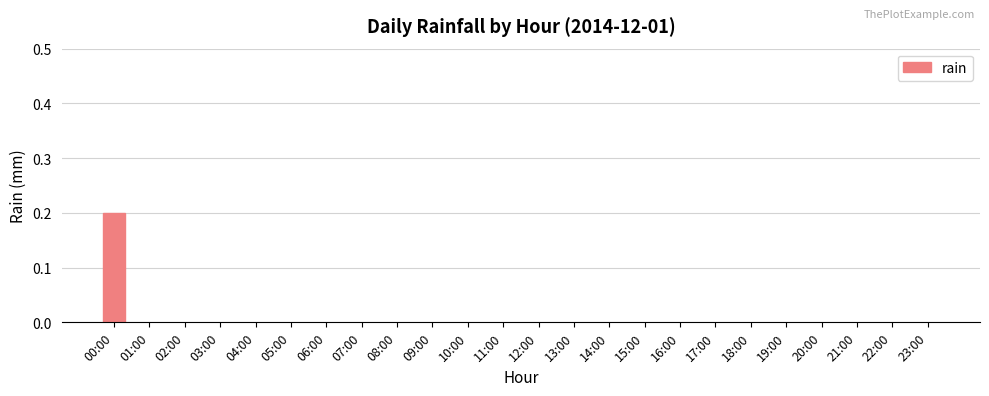

What is the maximum value shown in the chart?

0.2